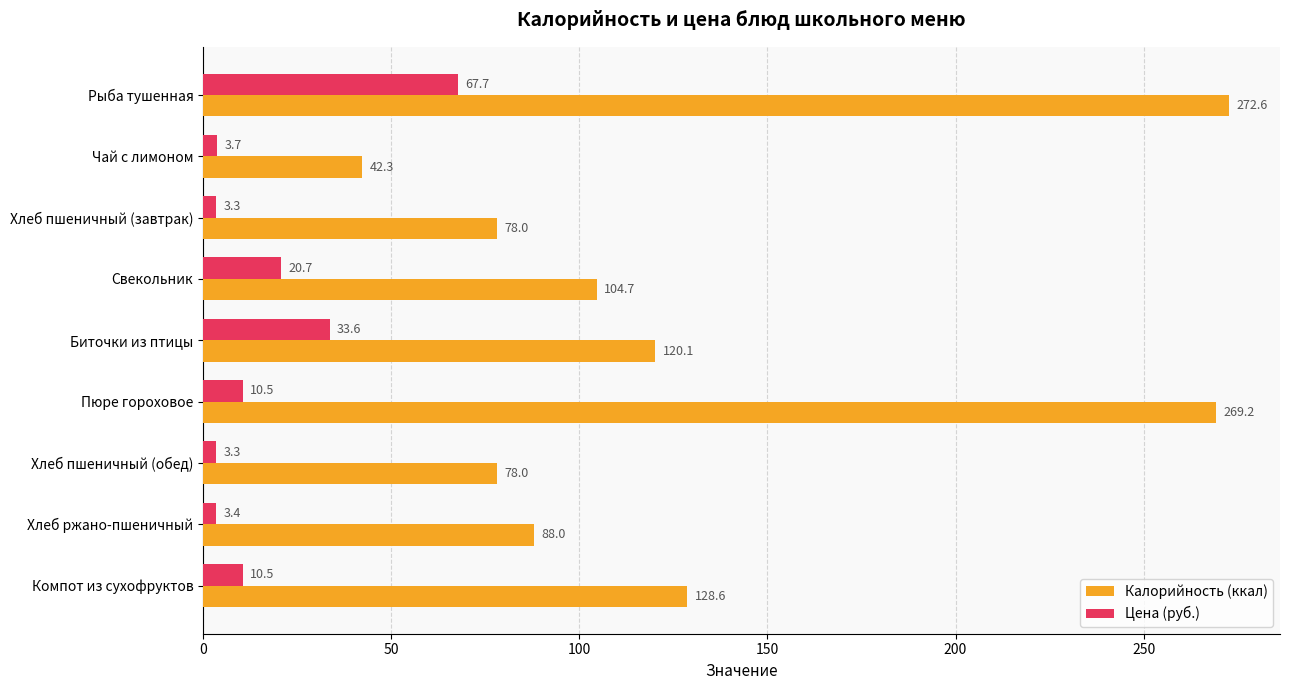

What is the greatest value displayed?

272.6